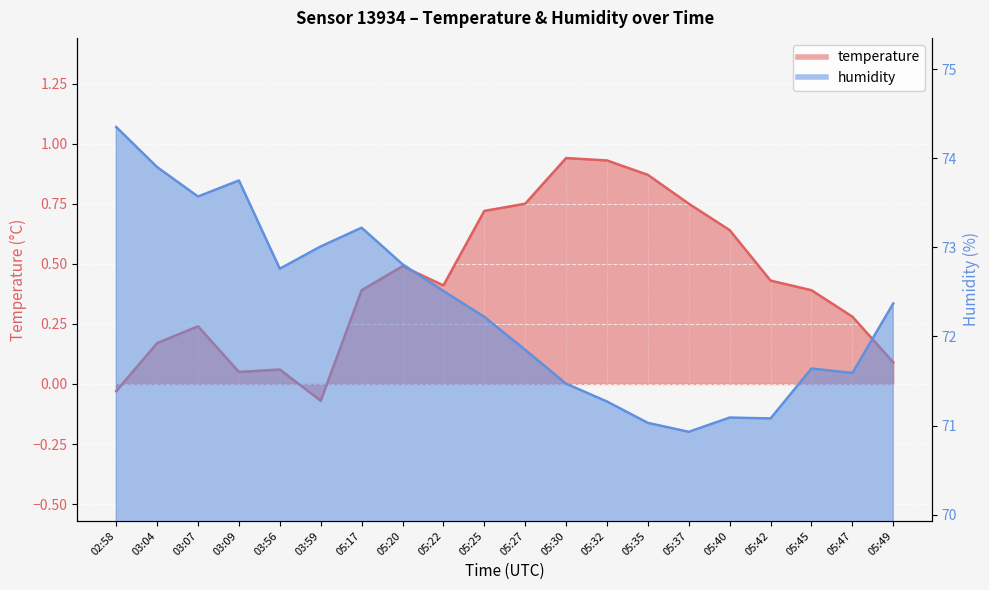

What is the value of the humidity point at the 10th from the left?

72.2